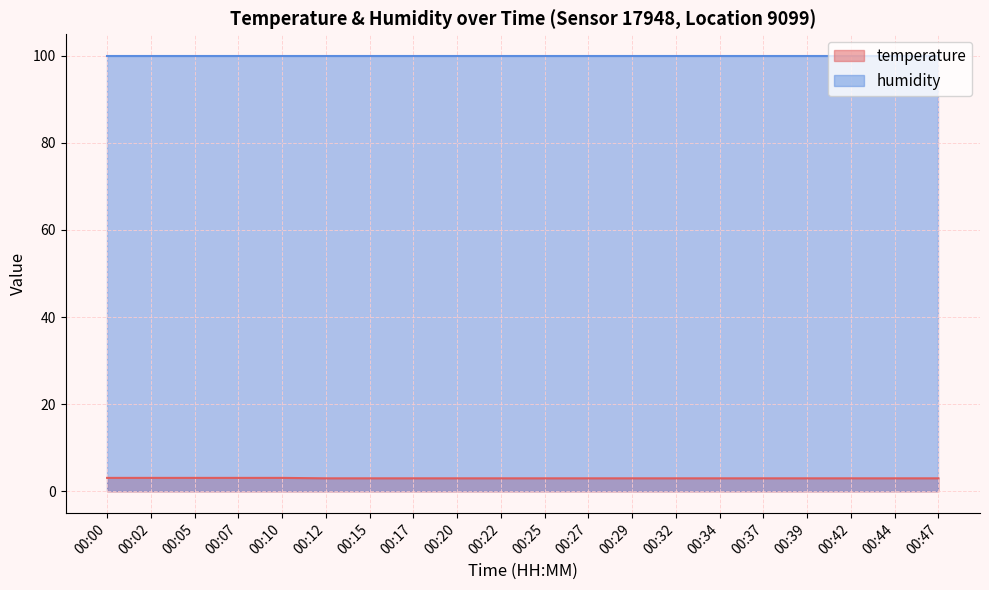

Between 00:27 and 00:44, which is larger?

00:27